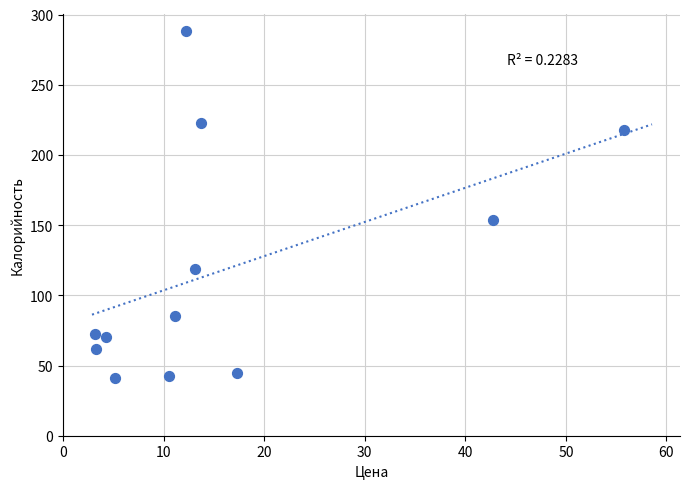

What Y value in the scatter plot is closest to 164?

153.8